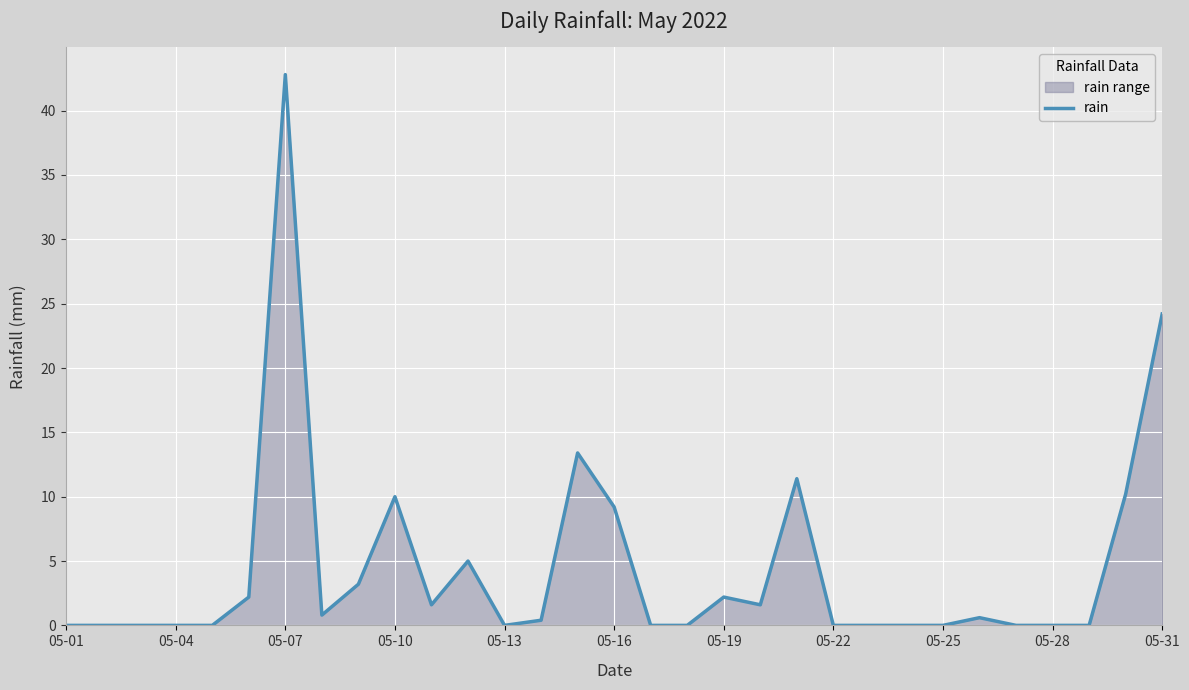

Is it true that the value at 11 is 7.1?

False